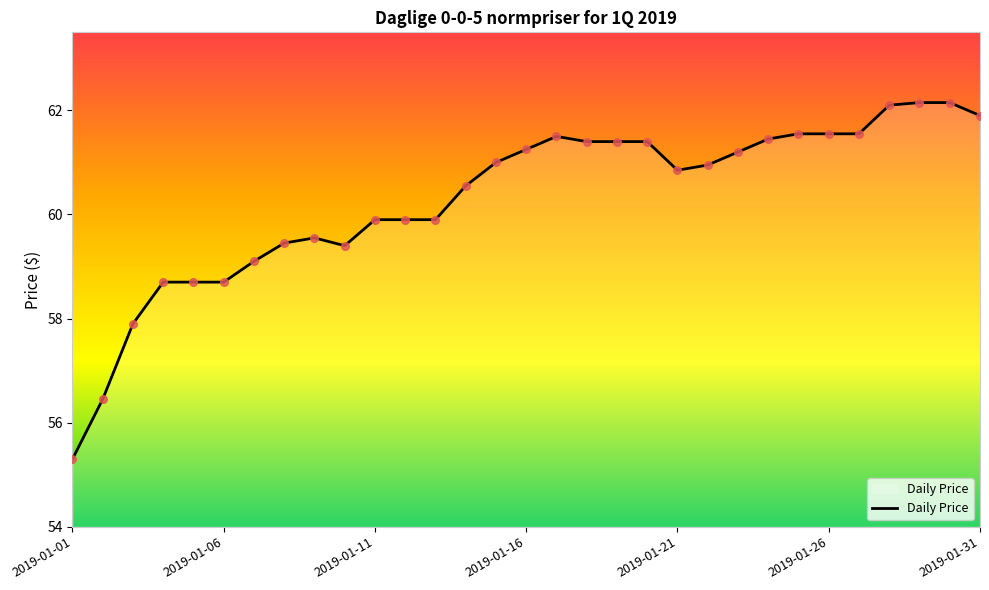

What is the smallest value displayed?

55.3